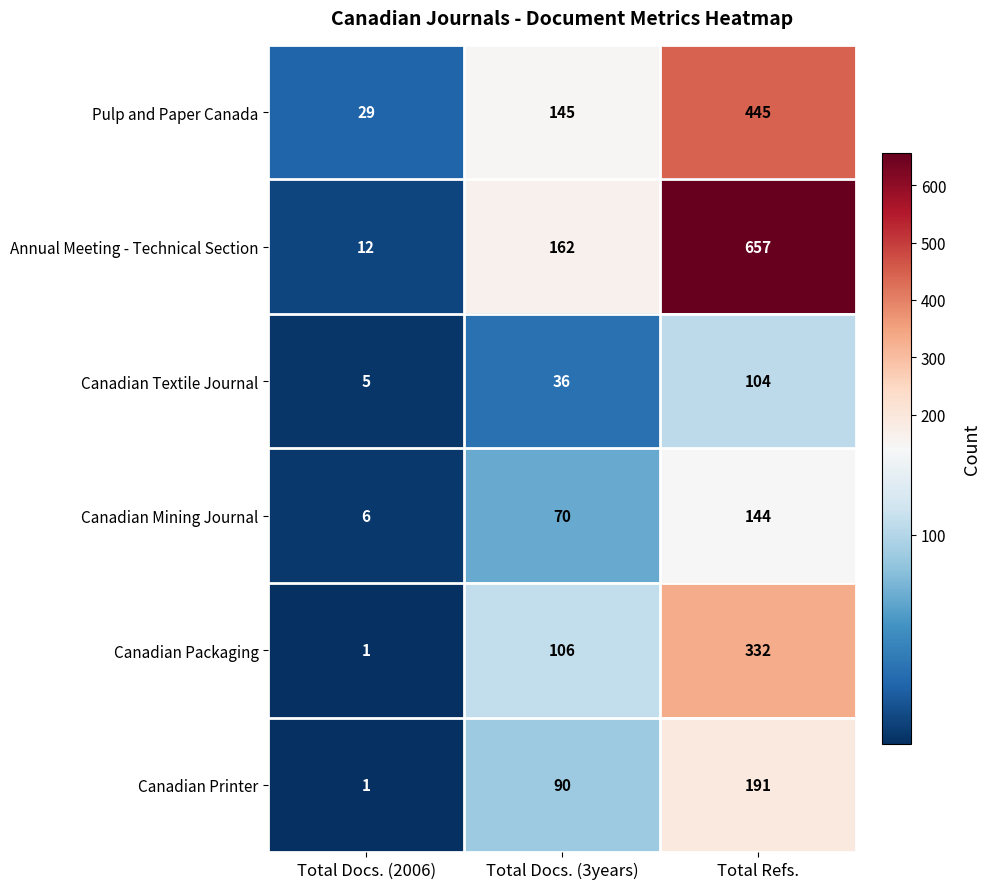

What is the total value across all series at Total Docs. (2006)?

54